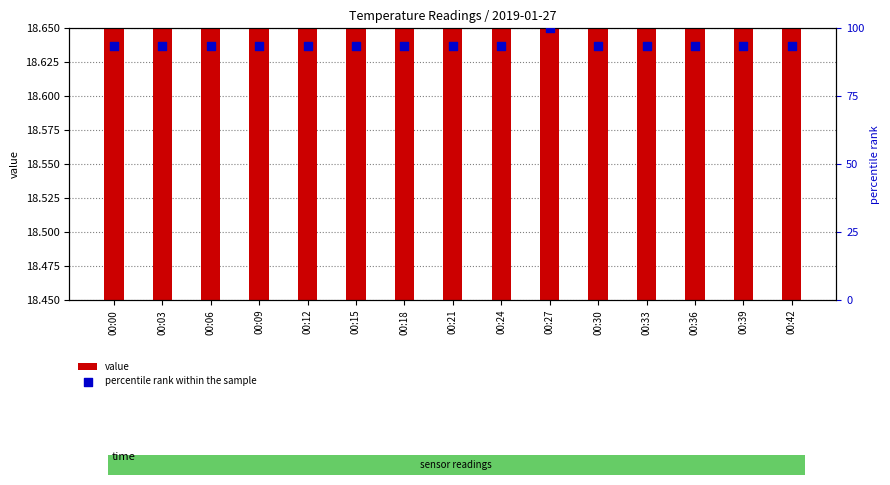

Which series has the widest spread of Y values?

percentile rank within the sample